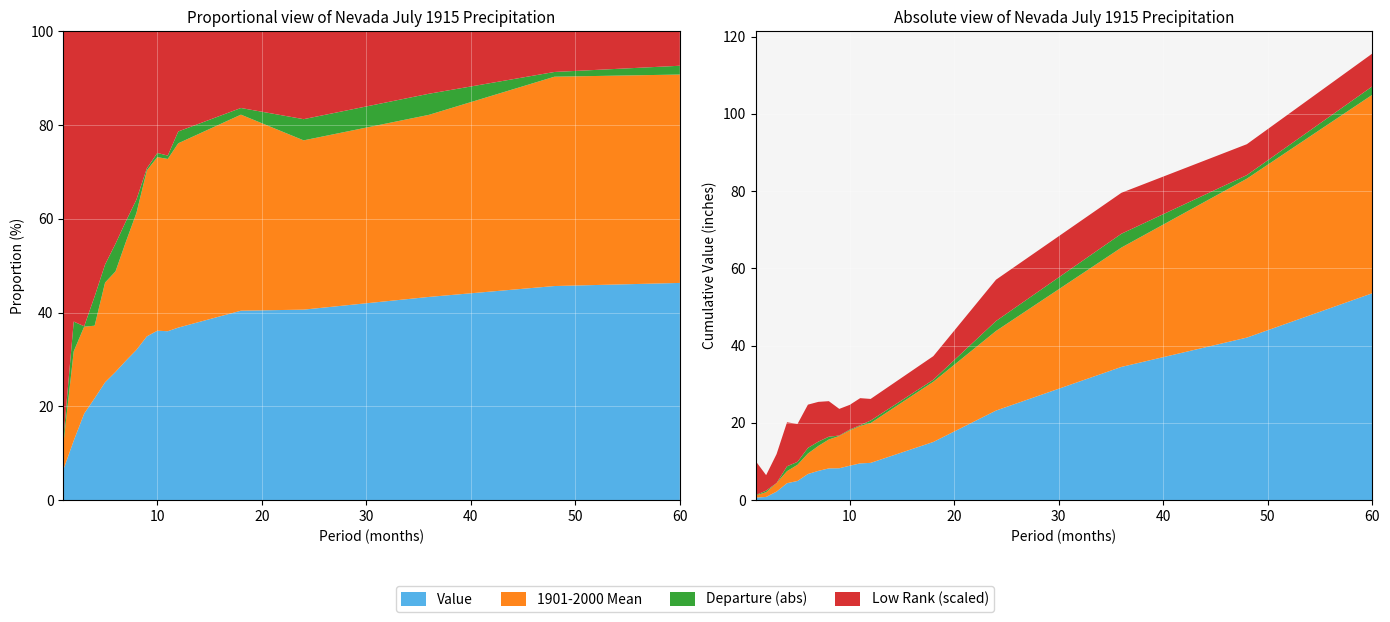

Reading left to right, list all the values displayed in this chart.

Value: 0.7	0.8	2.2	4.4	5.0	6.8	7.6	8.2	8.2	8.9	9.5	9.6	15.1	23.2	34.5	42.1	53.6
1901-2000 Mean: 0.5	1.2	2.2	3.1	4.2	5.3	6.5	7.5	8.4	9.1	9.7	10.3	15.6	20.6	30.9	41.1	51.4
Departure: 0.1	-0.4	-0.0	1.3	0.8	1.5	1.1	0.7	-0.1	-0.2	-0.2	-0.7	-0.5	2.6	3.6	0.9	2.2
Low Rank: 88.0	40.0	75.0	114.0	98.0	112.0	103.0	92.0	69.0	64.0	70.0	56.0	61.0	107.0	106.0	80.0	85.0